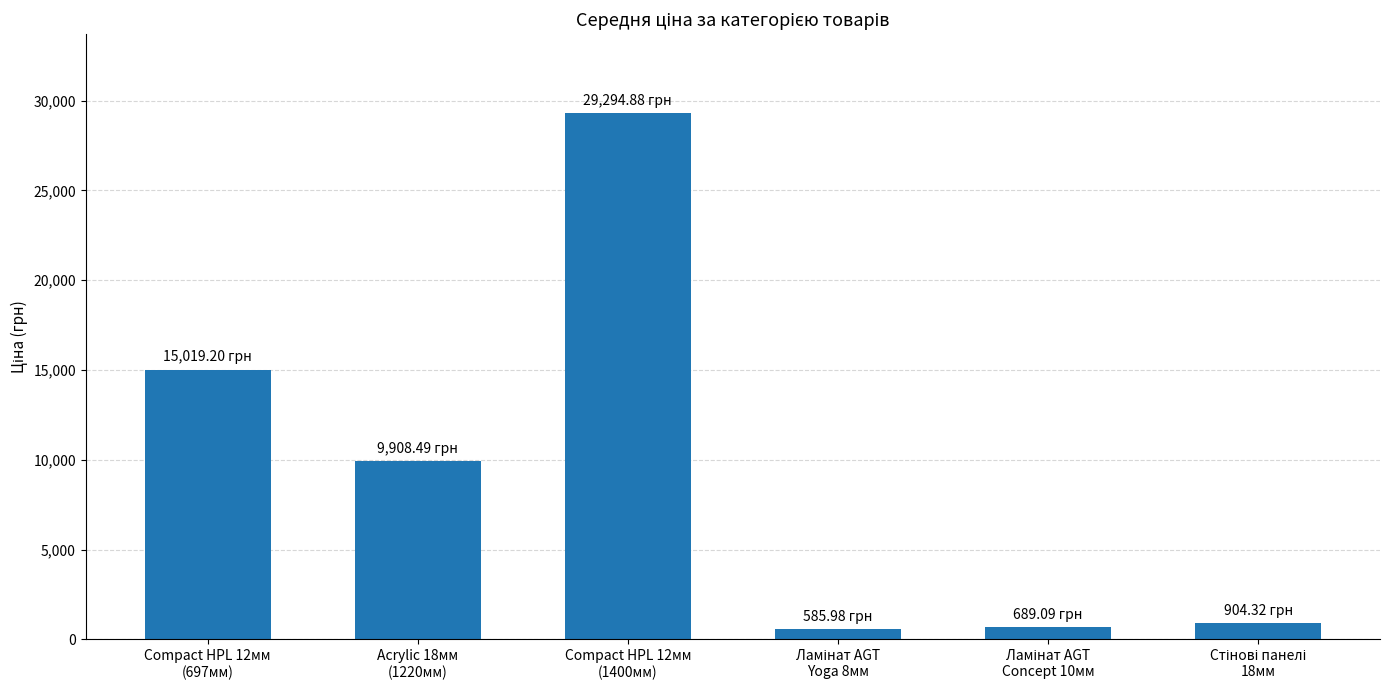

What is the difference between the second highest and second lowest values?

14330.1